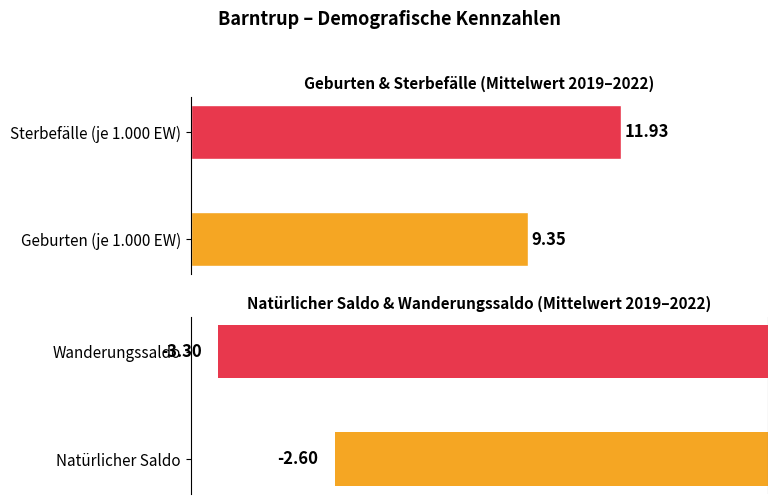

What are all the series names shown in the legend?

Geburten (je 1.000 Einwohner), Sterbefälle (je 1.000 Einwohner), Natürlicher Saldo, Wanderungssaldo